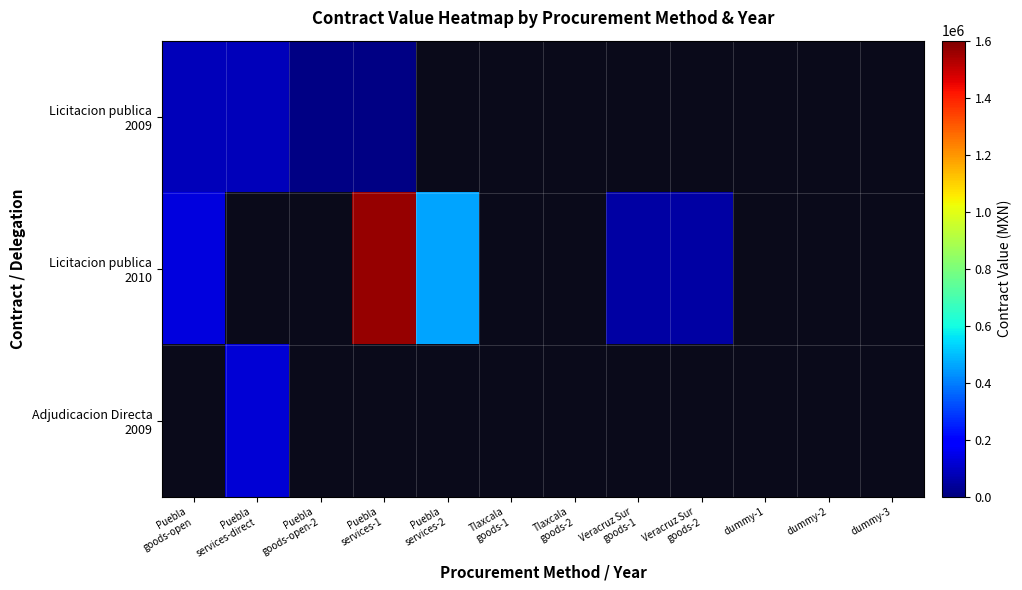

What is the difference between the highest and lowest values at Puebla
services-direct?

36545.0